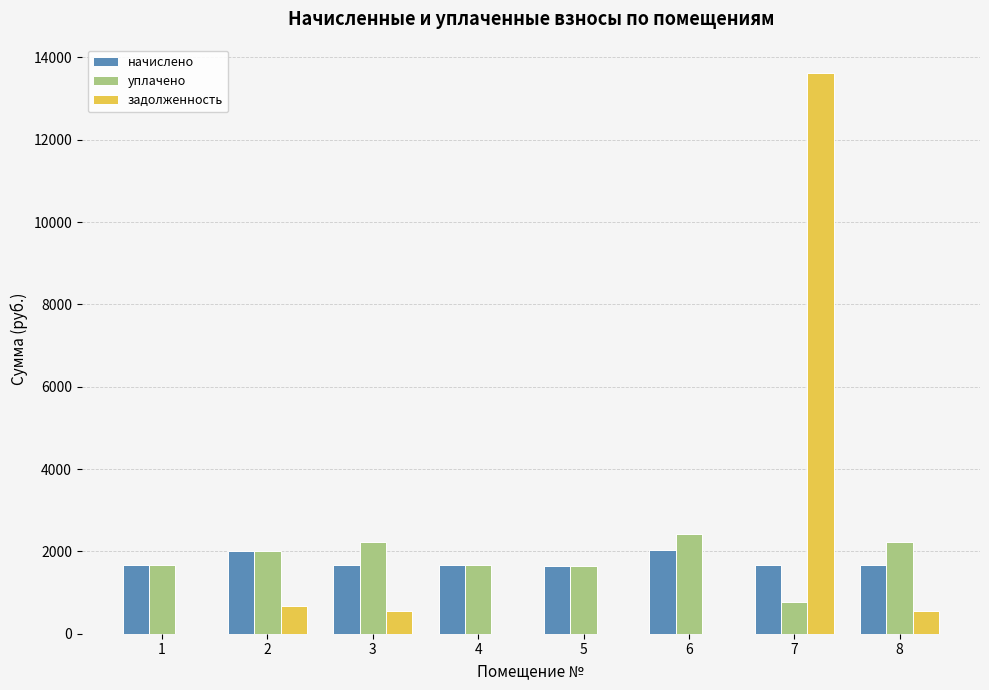

Is the value of начислено at 8 greater than the value of уплачено at 6?

No